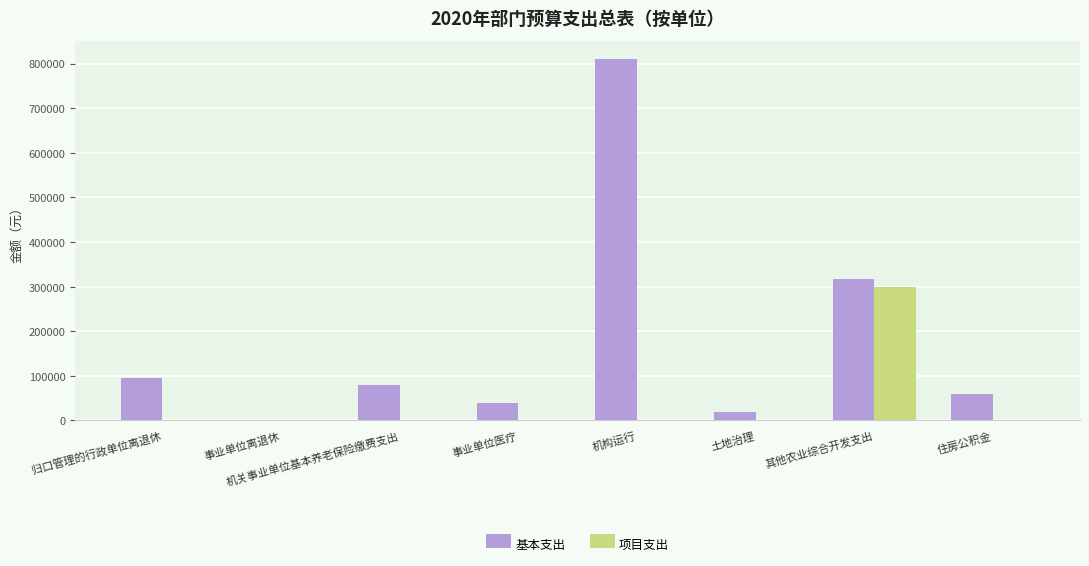

How many values in the 项目支出 series exceed 0?

1